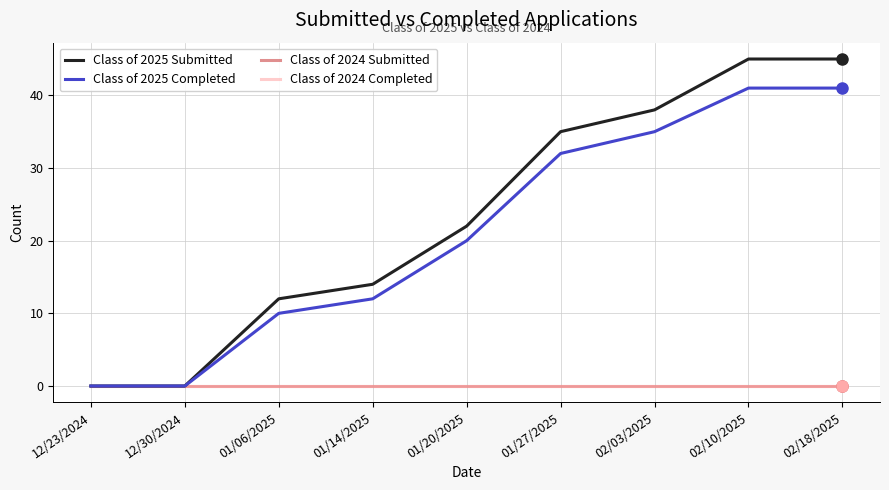

True or false: Class of 2024 Submitted has more than 2 interior local peaks.

False